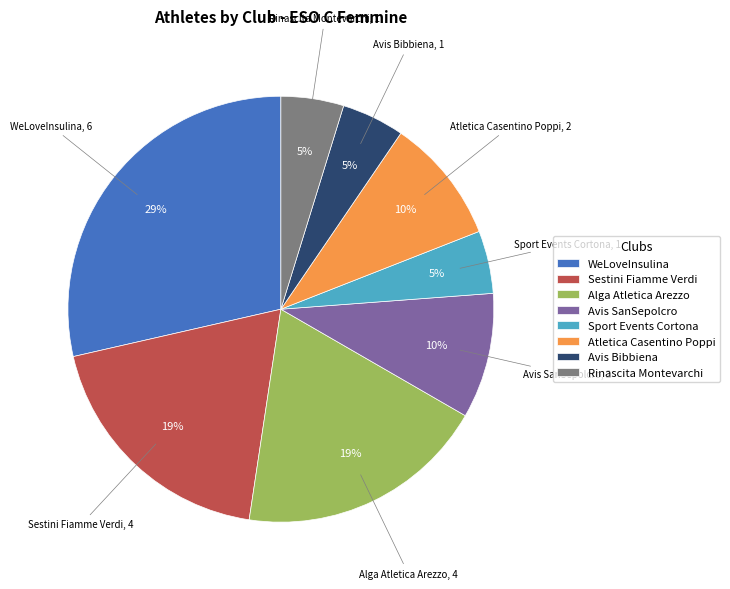

Is the sum of Sport Events Cortona and Avis Bibbiena greater than half?

No